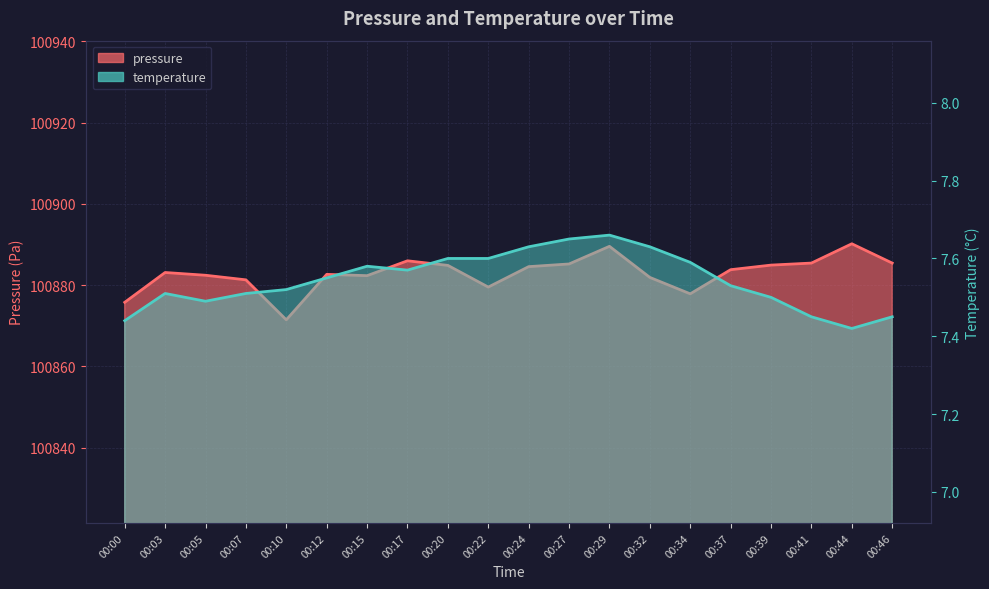

Does the chart display data point markers on the line(s)?

No